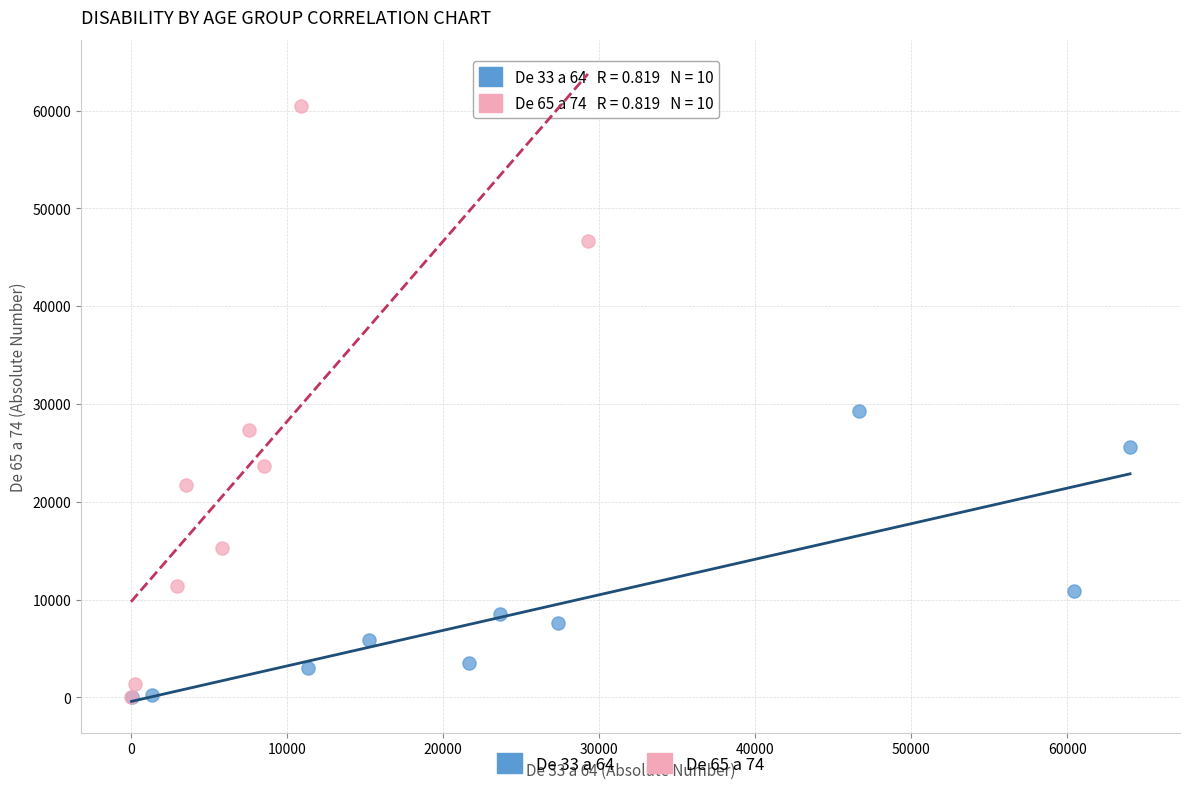

Which series reaches the maximum Y coordinate?

De 65 a 74